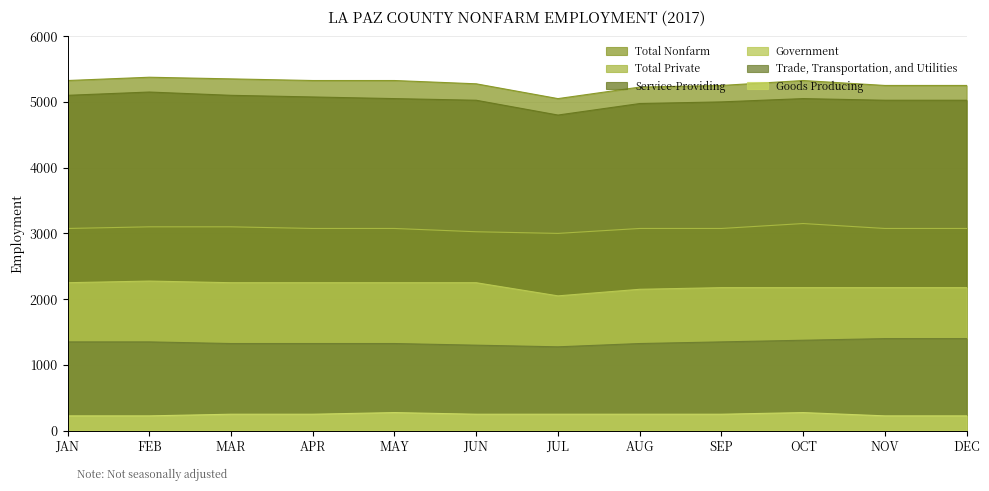

What value does the Goods Producing series have at JUN, to the nearest 10?

250